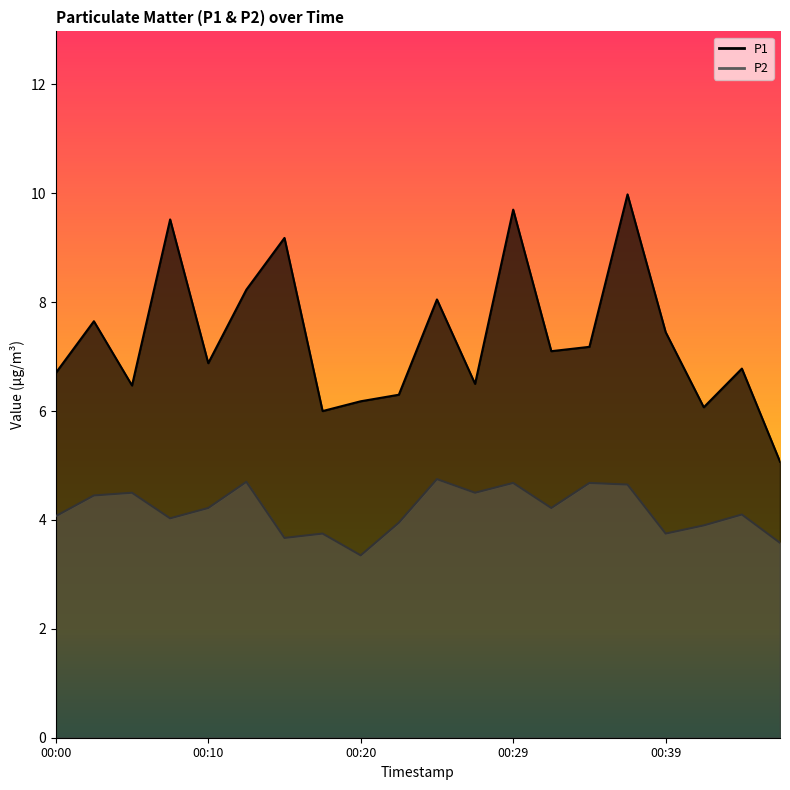

At which label does P2 reach its peak?

00:24